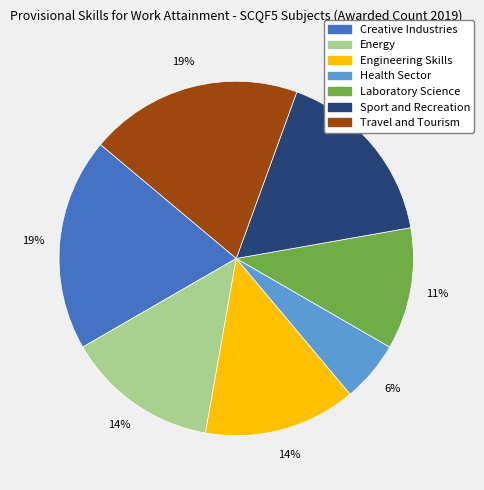

To the nearest percent, what is the average slice percentage?

14%